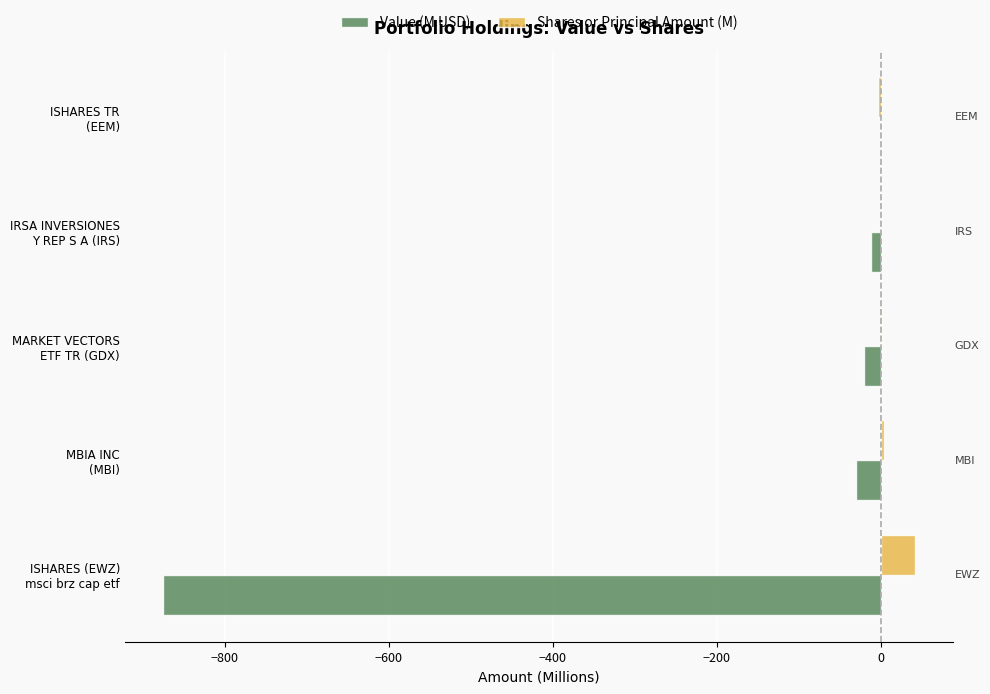

What is the sum of all Shares or Principal Amount (M) values?

46.4